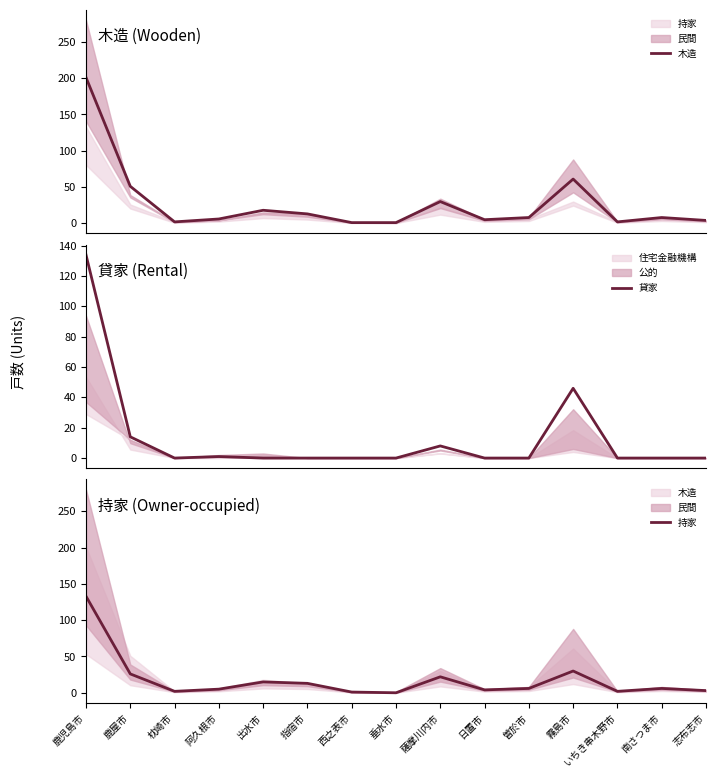

Between 指宿市 and 南さつま市, which series saw the biggest shift?

持家